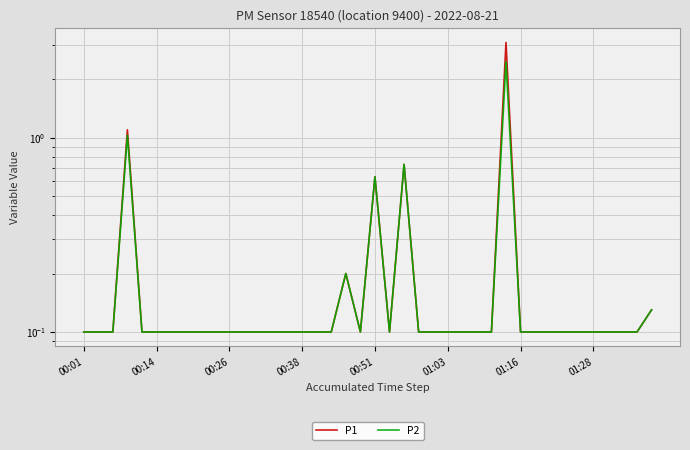

Reading left to right, extract all data points from this chart.

P1: 0.1	0.1	0.1	1.1	0.1	0.1	0.1	0.1	0.1	0.1	0.1	0.1	0.1	0.1	0.1	0.1	0.1	0.1	0.2	0.1	0.6	0.1	0.7	0.1	0.1	0.1	0.1	0.1	0.1	3.1	0.1	0.1	0.1	0.1	0.1	0.1	0.1	0.1	0.1	0.1
P2: 0.1	0.1	0.1	1.0	0.1	0.1	0.1	0.1	0.1	0.1	0.1	0.1	0.1	0.1	0.1	0.1	0.1	0.1	0.2	0.1	0.6	0.1	0.7	0.1	0.1	0.1	0.1	0.1	0.1	2.5	0.1	0.1	0.1	0.1	0.1	0.1	0.1	0.1	0.1	0.1